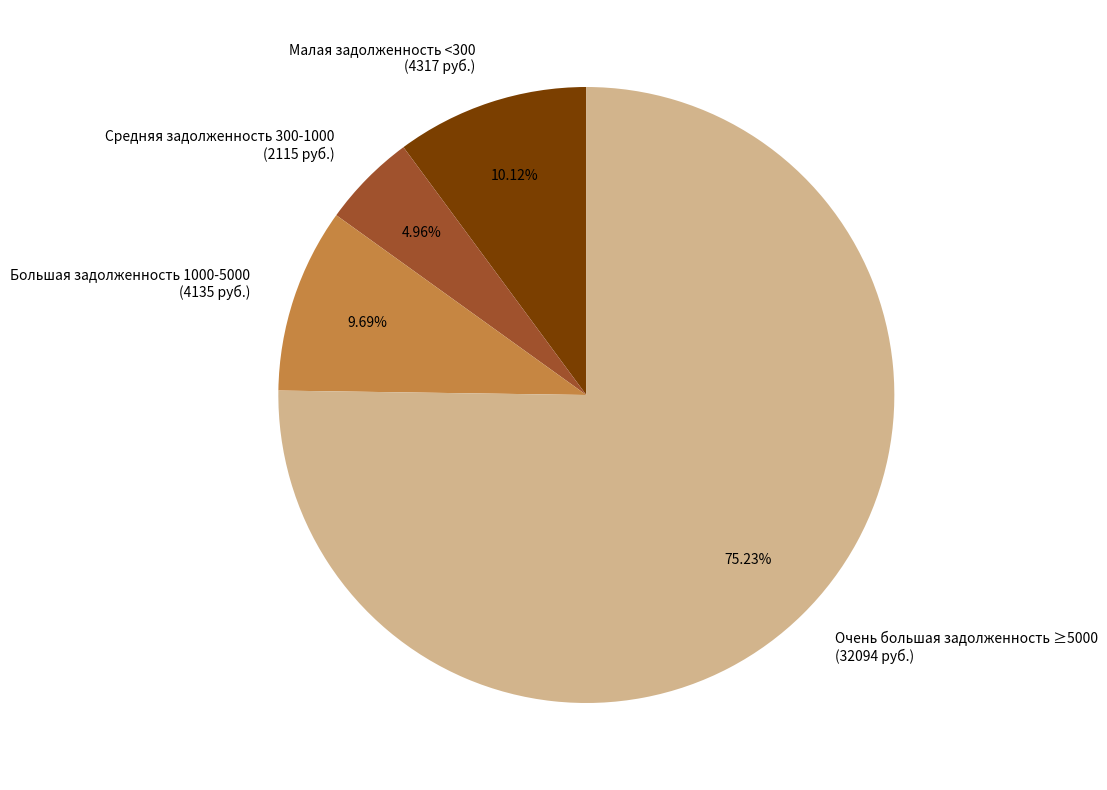

Do Средняя задолженность 300-1000 (2115 руб.) and Малая задолженность <300 (4317 руб.) together represent more than half of the pie?

No